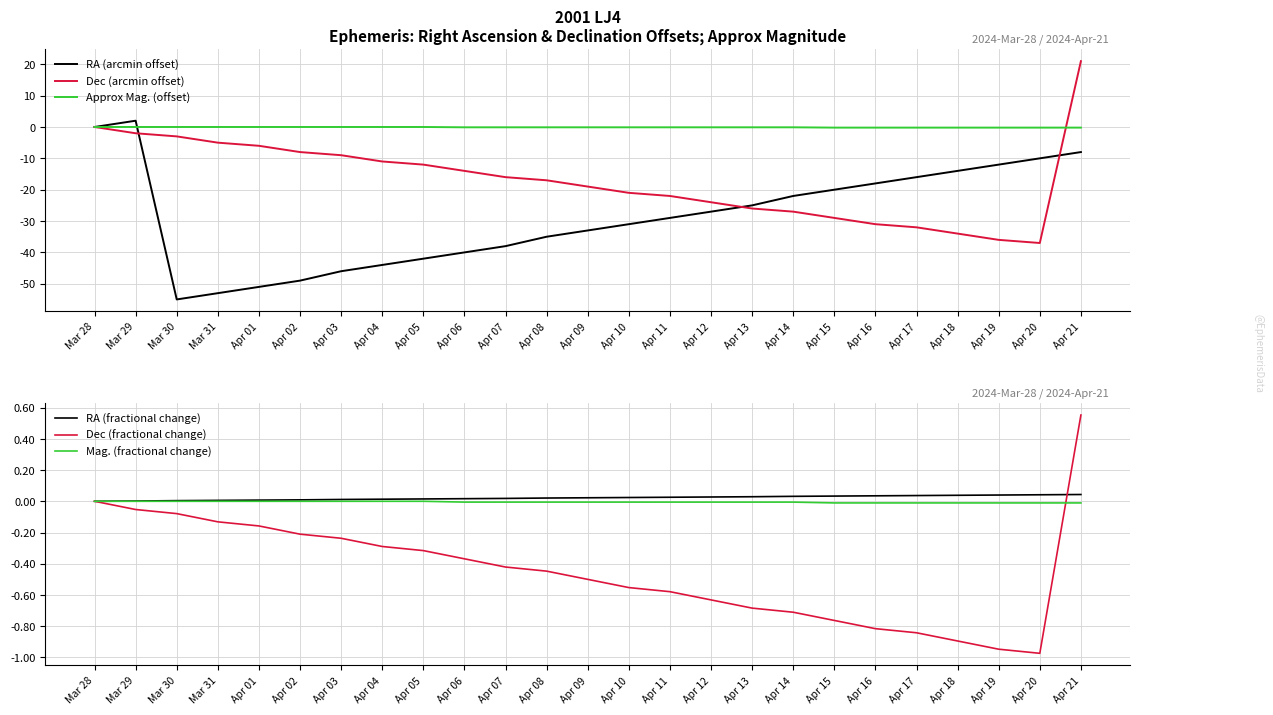

At which label does Approx Mag. (offset) reach its peak?

Mar 28